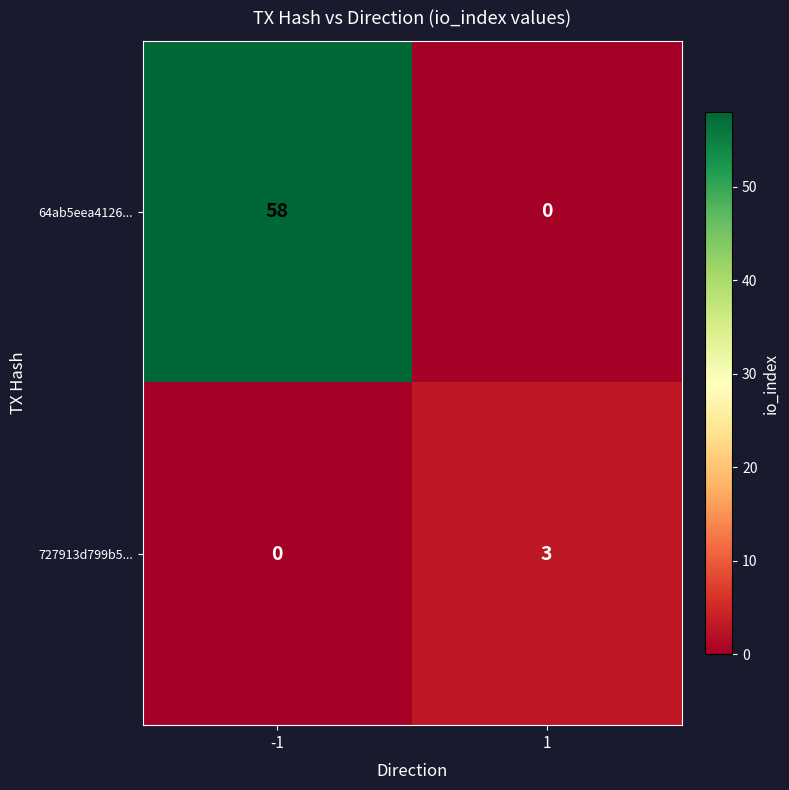

What is the average value of the 64ab5eea4126... series?

29